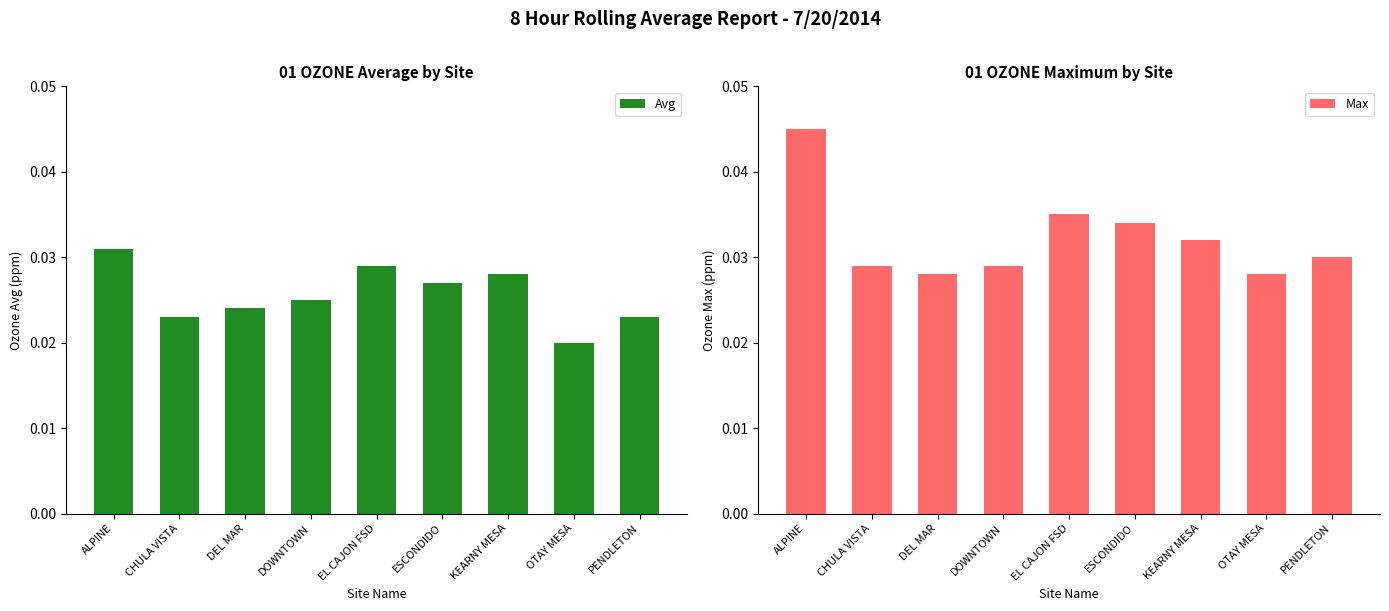

How many Max values are between 0 and 1?

9